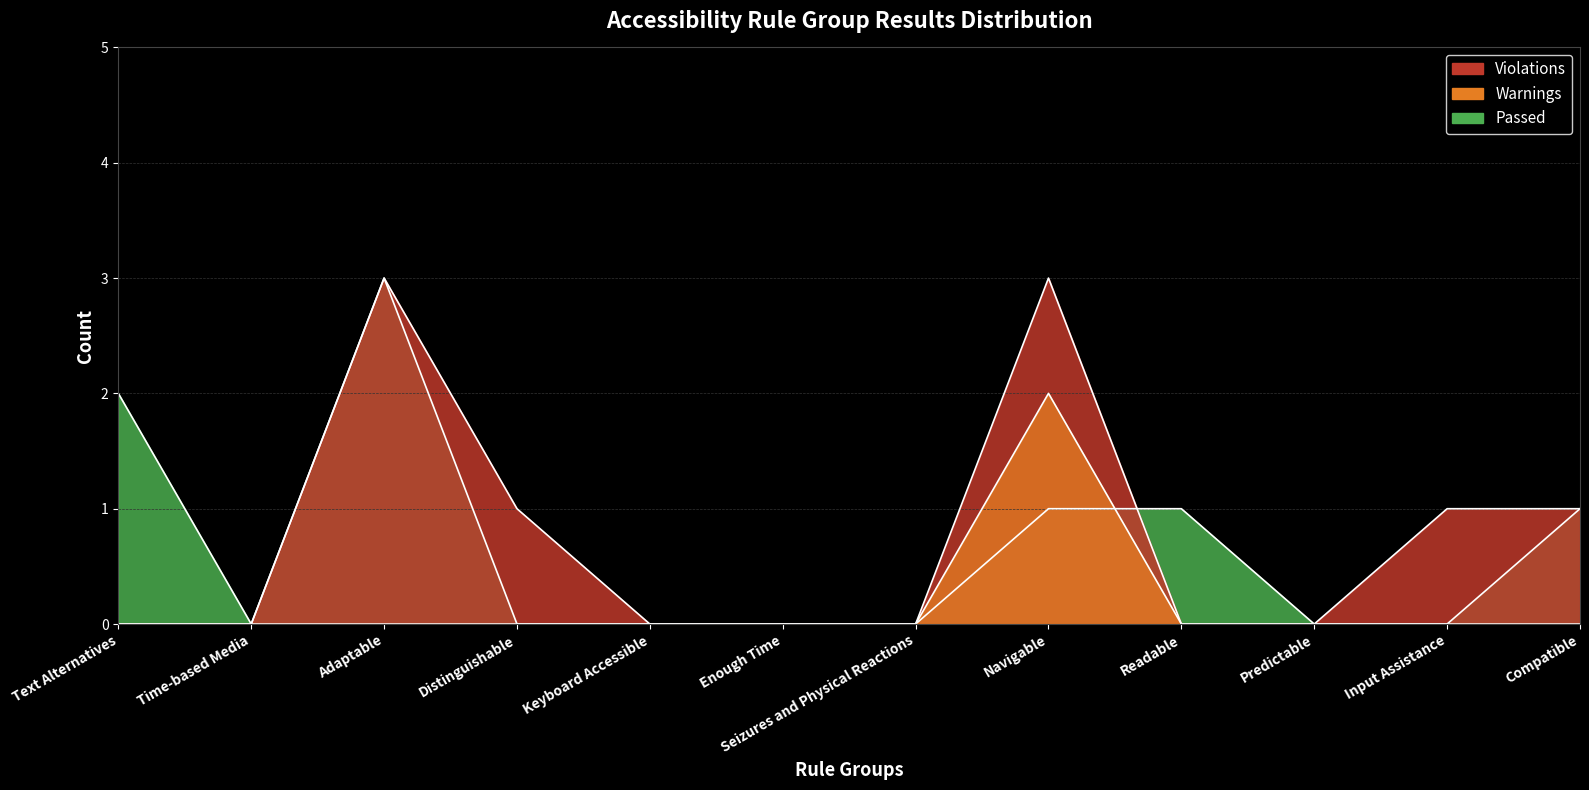

True or false: Violations and Warnings intersect in this chart.

False